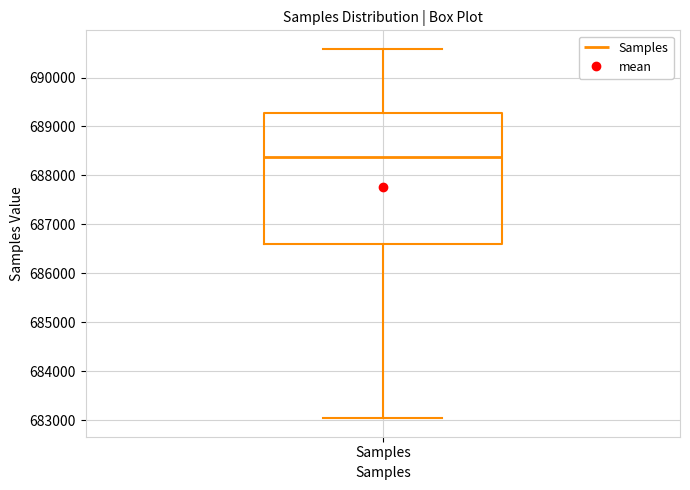

Transcribe this box plot: give where the median line is, the range the box spans, and where the two whiskers end, as read against the y-axis. The values are not printed on the chart, so give them approximately, as read against the axis.

median 688400, box 686600 to 689300, whiskers 683000 to 690600